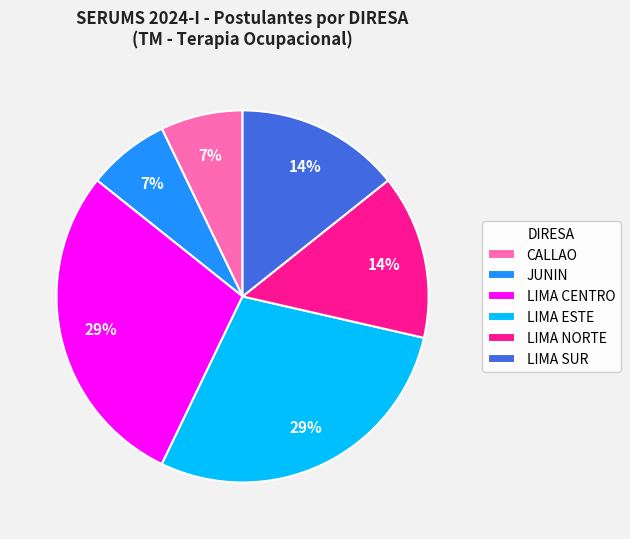

How many segments does this pie chart have?

6